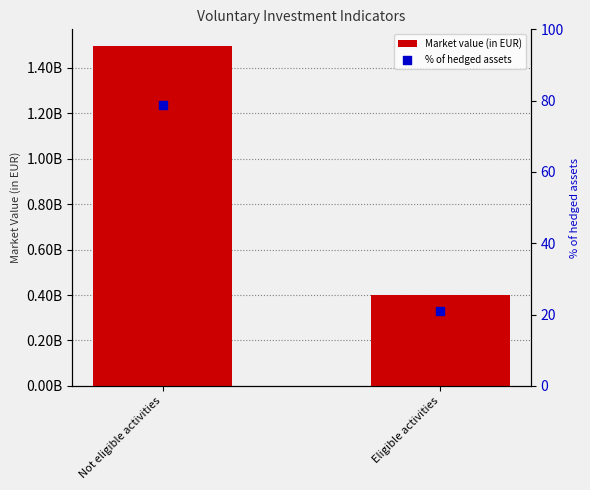

Which series contains the highest Y value?

Market value (in EUR)